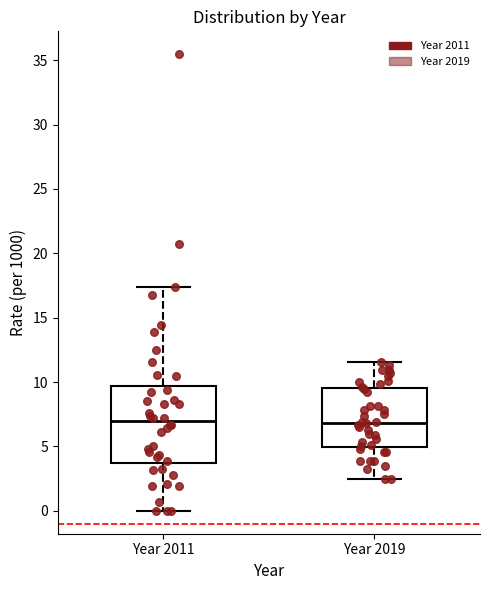

Where is the upper edge of the box for Year 2011 on the y-axis? The values are not printed on the chart, so give them approximately, as read against the axis.

9.5